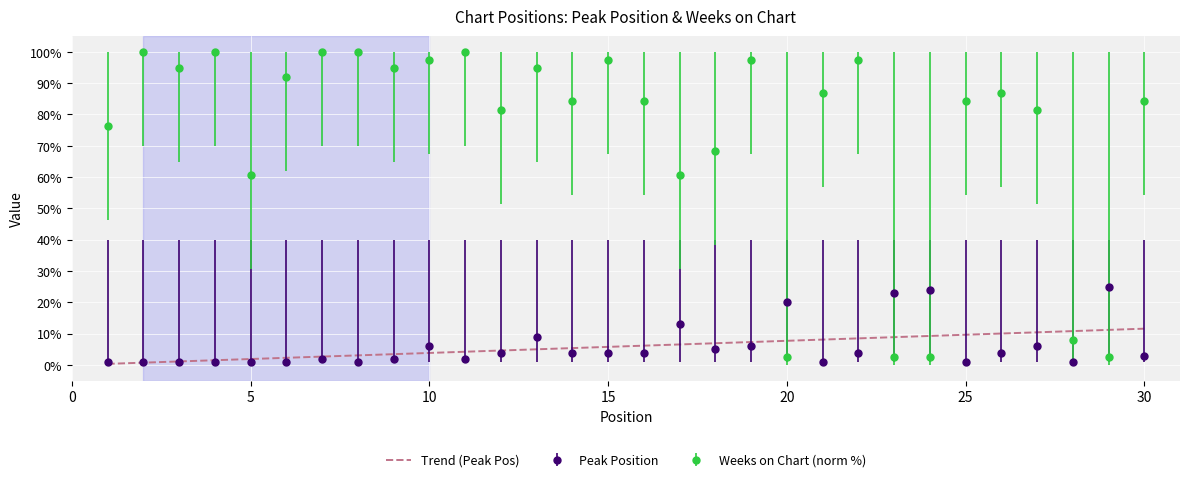

What is the maximum value for Weeks on Chart (norm %)?

100.0